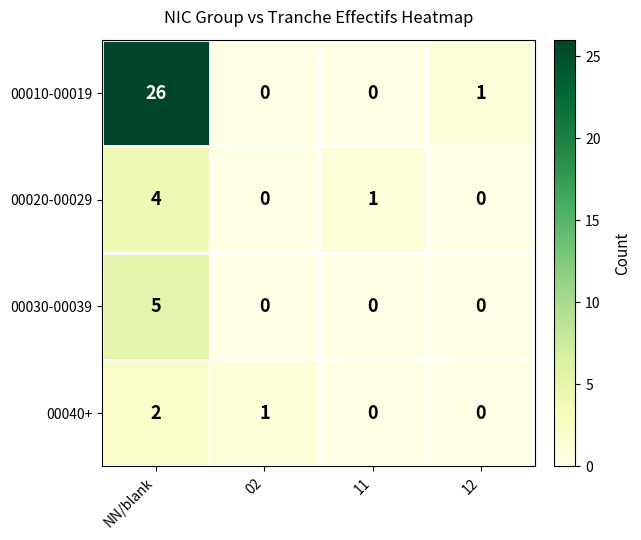

What is the sum of the 00020-00029 values at 12 and NN/blank?

4